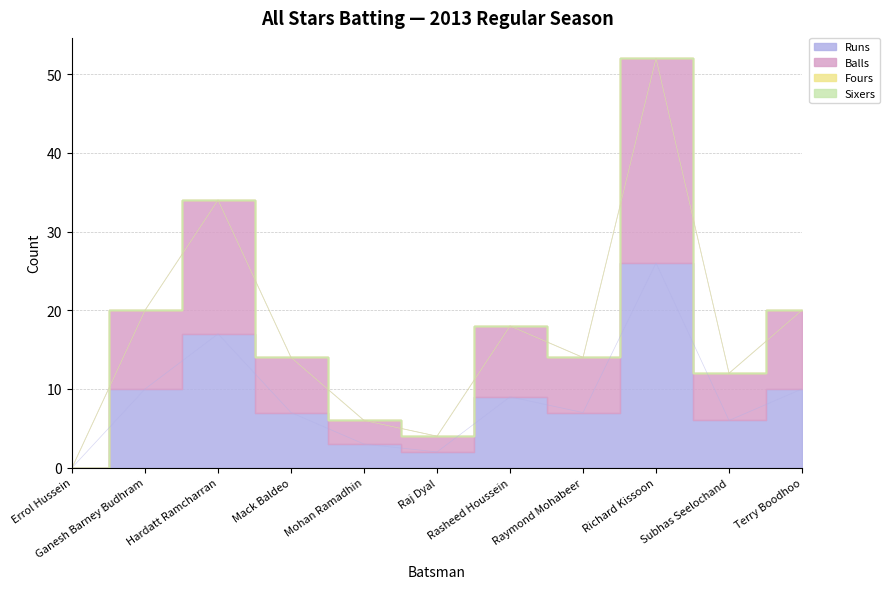

Does the chart have visible grid lines?

Yes